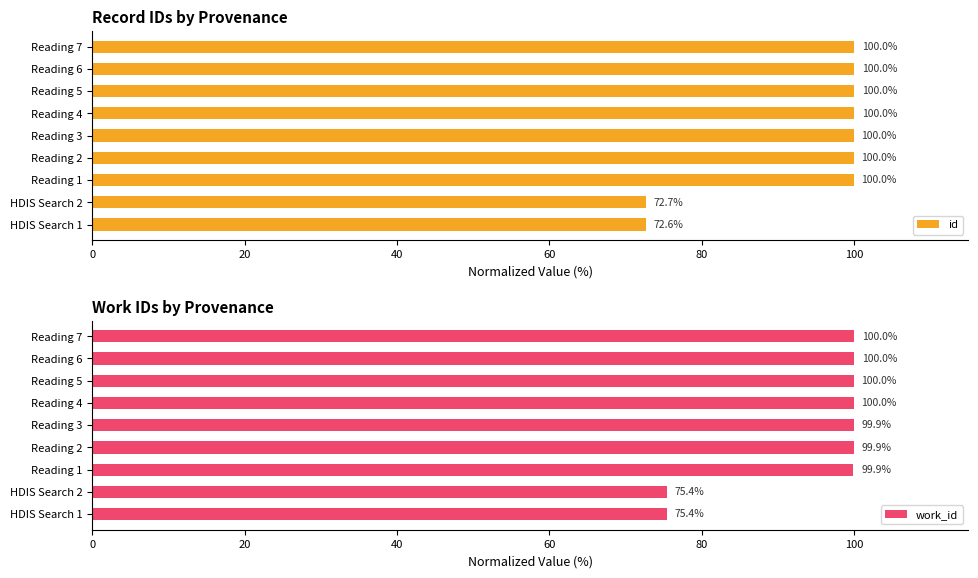

What are all the series names shown in the legend?

id, work_id